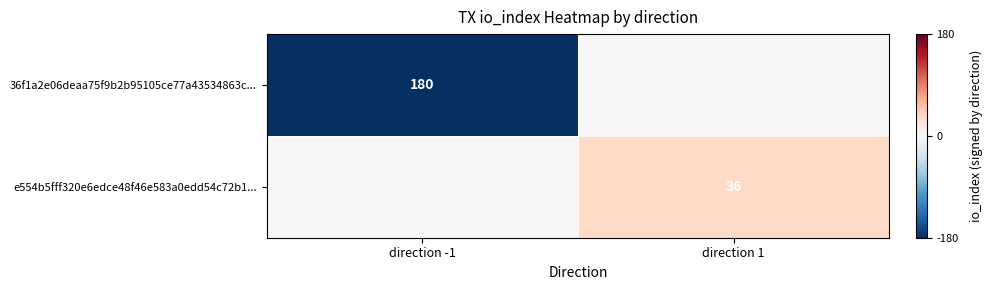

Is it true that e554b5fff320e6edce48f46e583a0edd54c72b1... equals 36 at direction 1?

True